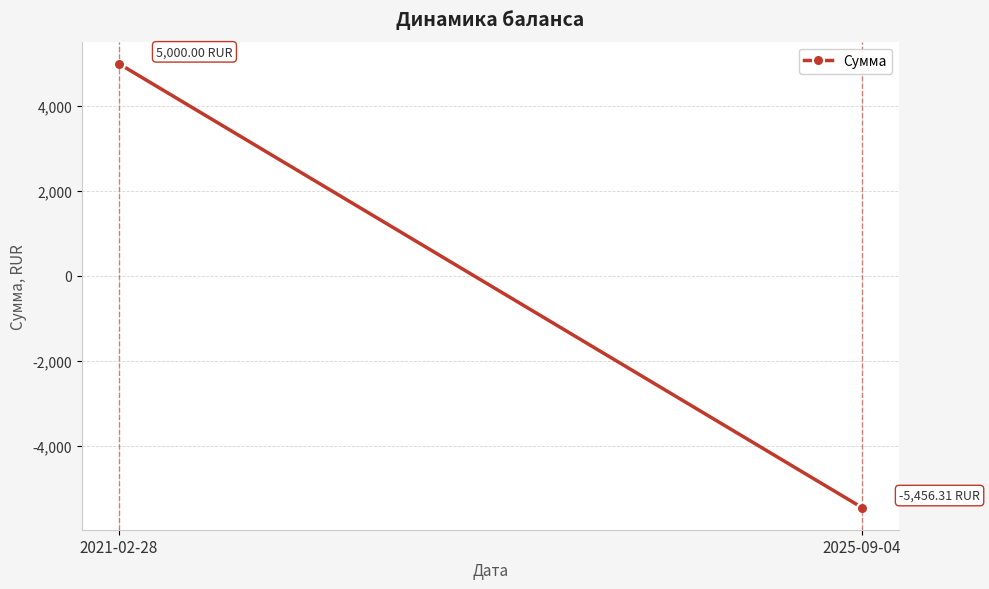

What is the value of the 2nd point from the left?

-5456.3